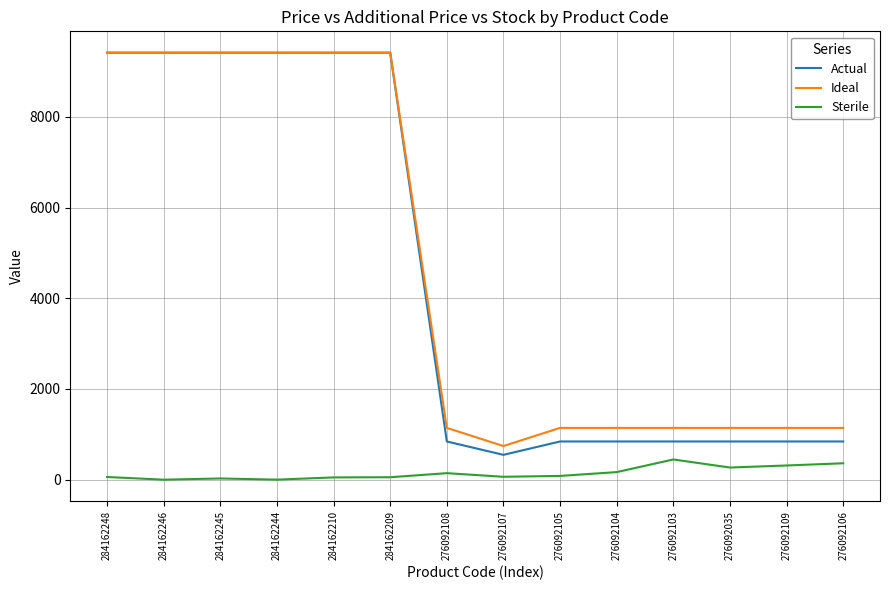

What is the spread (max minus min) of values at 276092103?

696.1